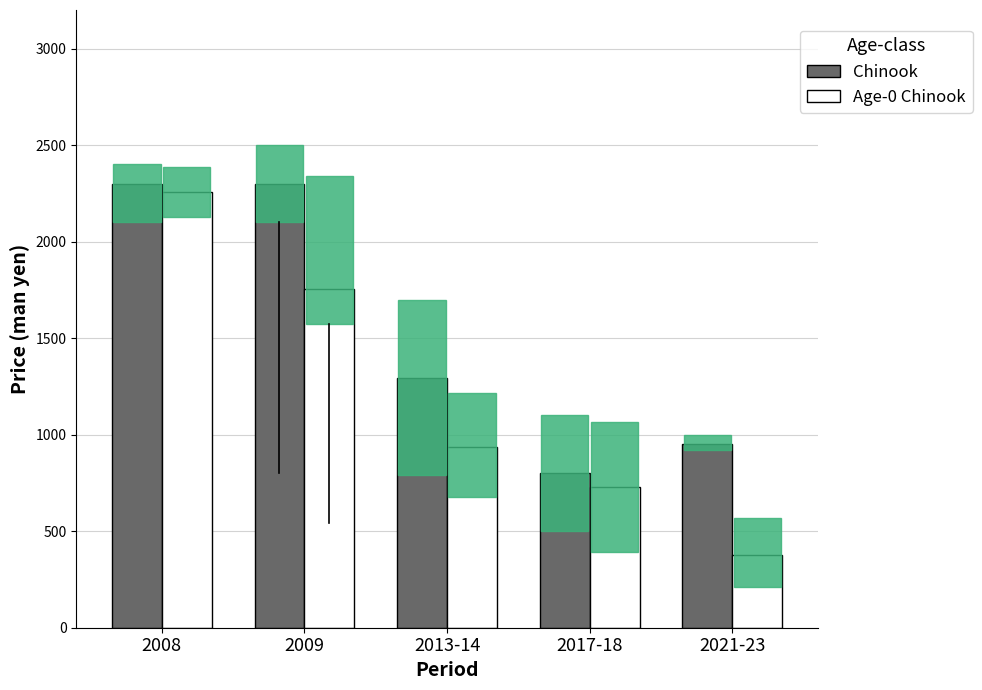

Is the value of Age-0 Chinook at 2013-14 greater than the value of Chinook at 2009?

No